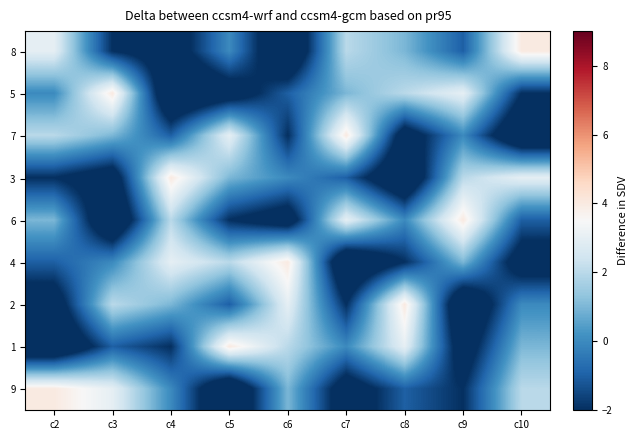

Reading left to right, what are all the values shown in this chart?

8: c2=3	c3=-2	c4=-3	c5=0	c6=-4	c7=2	c8=1	c9=-1	c10=4
5: c2=0	c3=4	c4=-4	c5=-3	c6=-1	c7=1	c8=2	c9=3	c10=-2
7: c2=2	c3=1	c4=-1	c5=3	c6=-2	c7=4	c8=-3	c9=0	c10=-4
3: c2=-2	c3=-3	c4=4	c5=1	c6=0	c7=-1	c8=-4	c9=2	c10=3
6: c2=1	c3=-4	c4=2	c5=-2	c6=-3	c7=3	c8=0	c9=4	c10=-1
4: c2=-1	c3=0	c4=3	c5=2	c6=4	c7=-4	c8=-2	c9=1	c10=-3
2: c2=-3	c3=2	c4=1	c5=-1	c6=3	c7=-2	c8=4	c9=-4	c10=0
1: c2=-4	c3=-1	c4=-2	c5=4	c6=2	c7=0	c8=3	c9=-3	c10=1
9: c2=4	c3=3	c4=0	c5=-4	c6=1	c7=-3	c8=-1	c9=-2	c10=2